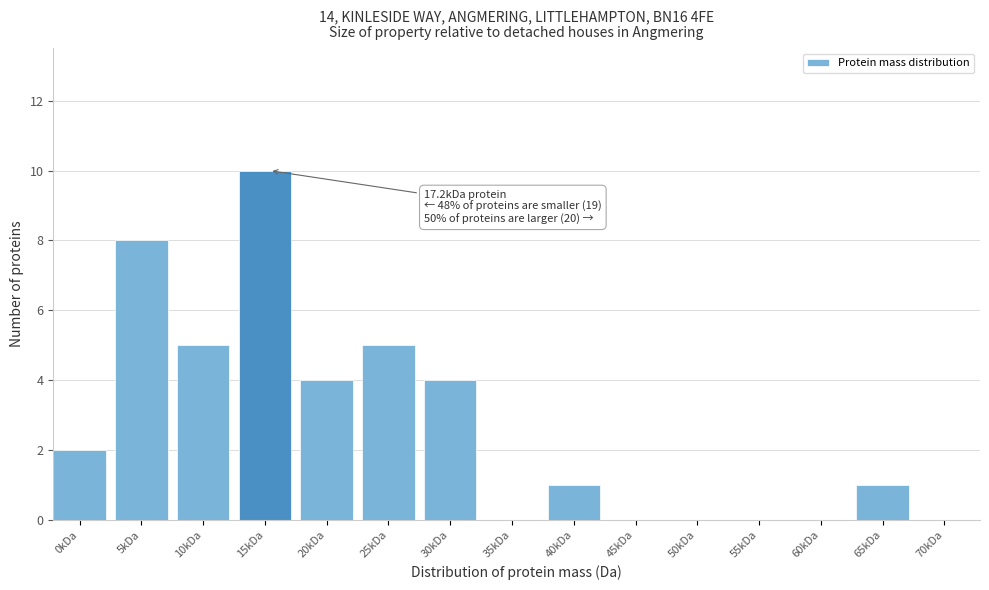

Reading right to left, extract all data points from this chart.

70kDa=0	65kDa=1	60kDa=0	55kDa=0	50kDa=0	45kDa=0	40kDa=1	35kDa=0	30kDa=4	25kDa=5	20kDa=4	15kDa=10	10kDa=5	5kDa=8	0kDa=2